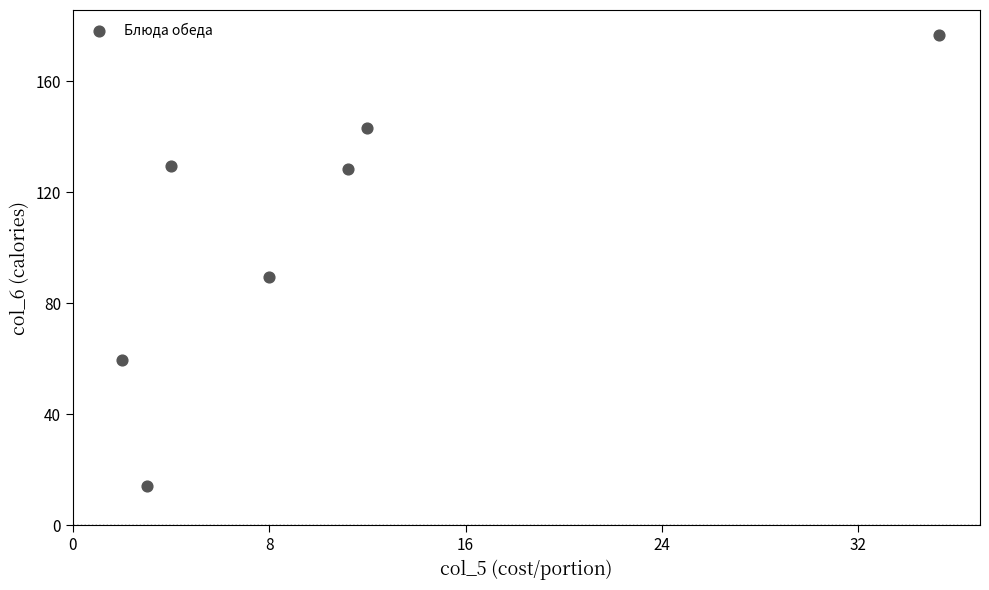

What is the average Y value?

105.8